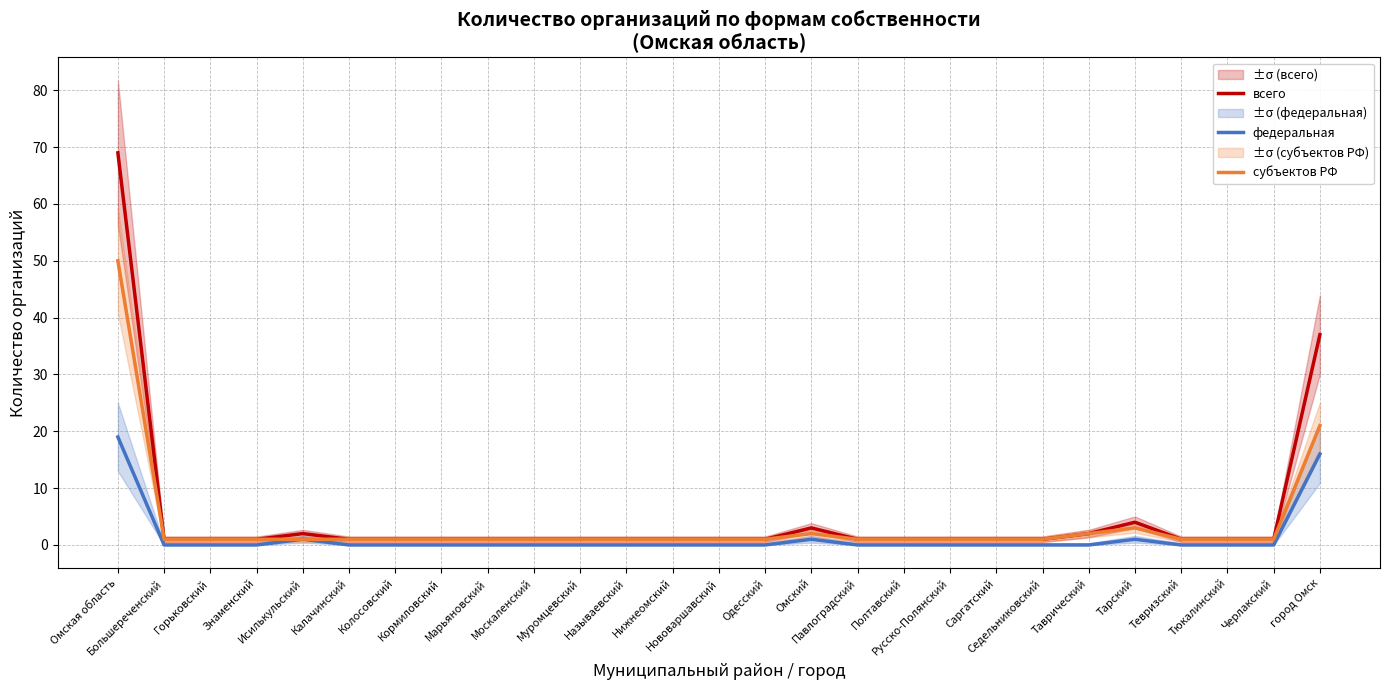

Which series has the widest spread of values?

всего